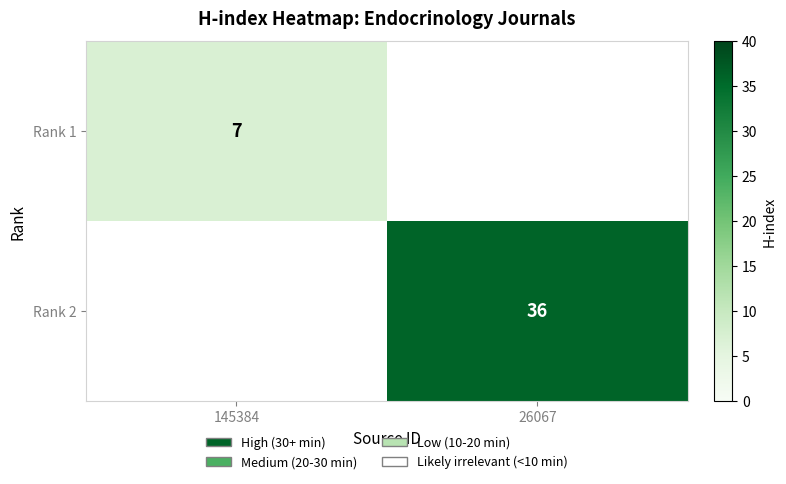

At how many categories does at least one series exceed 2?

2